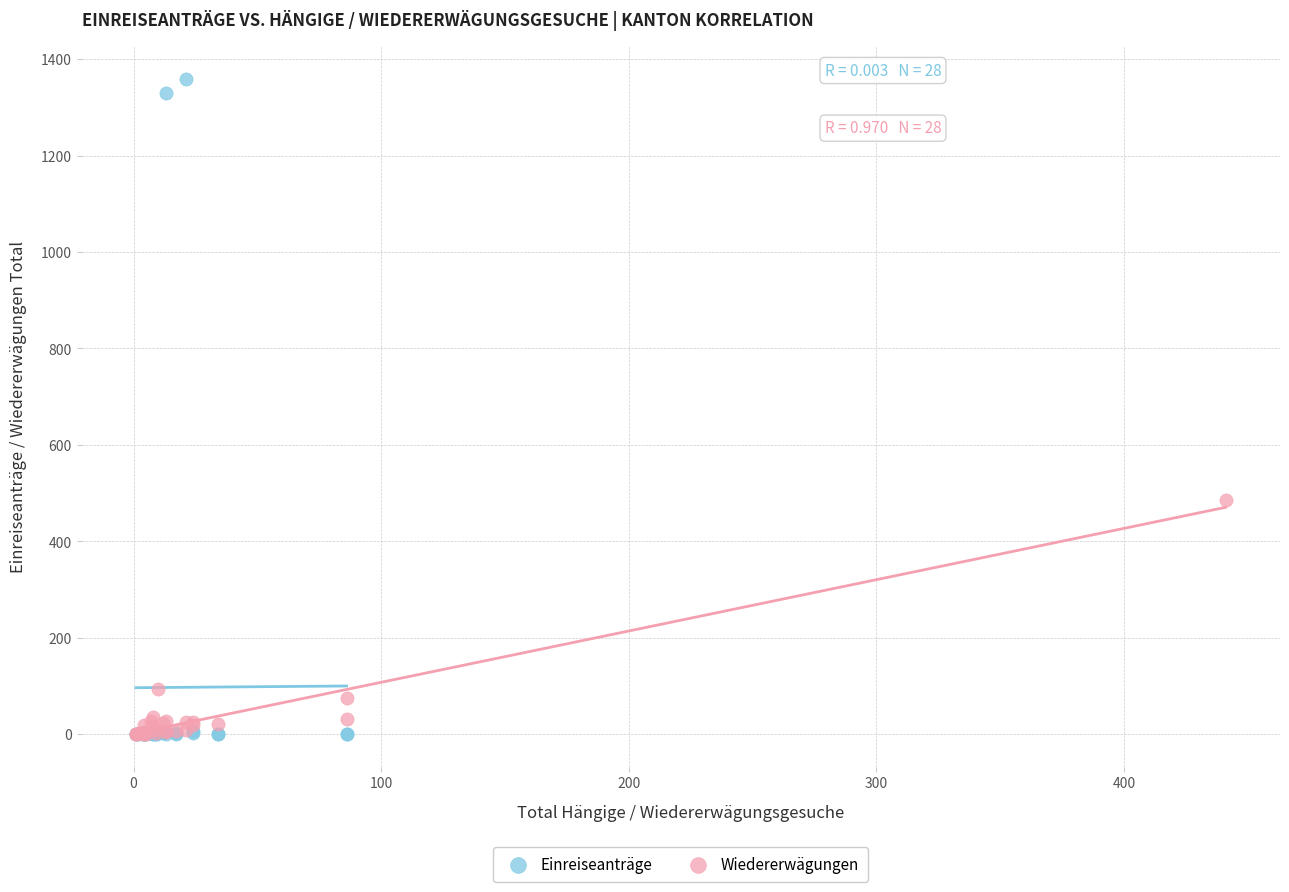

Which series contains the highest Y value?

Einreiseanträge